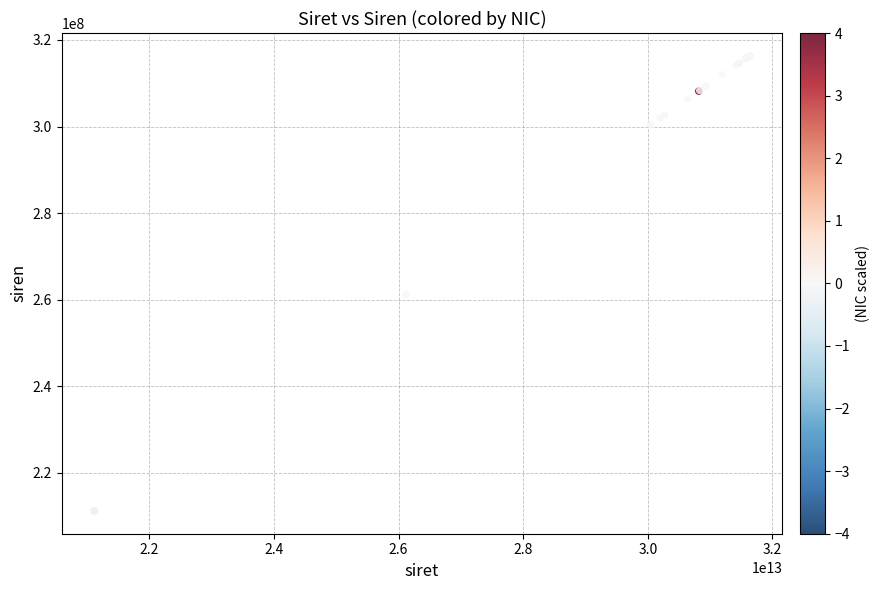

What Y value in the scatter plot is closest to 263772220?

261203905